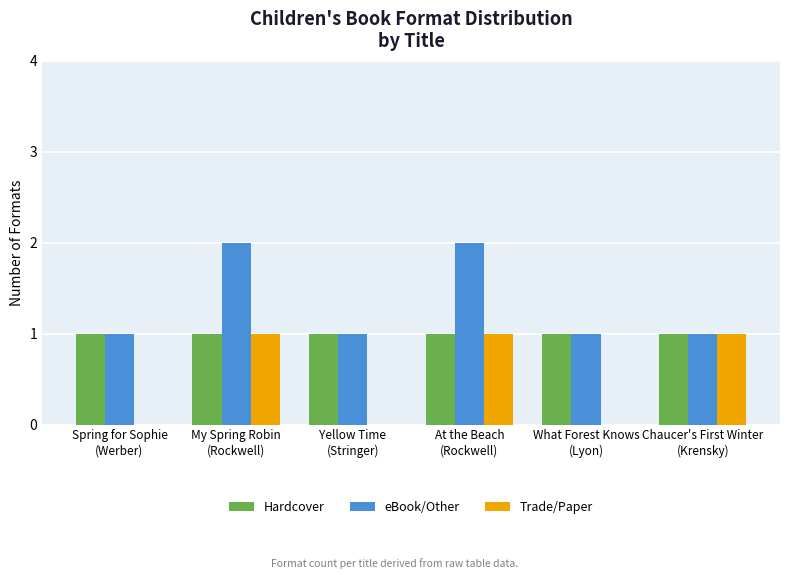

What is the sum of the Hardcover values at What Forest Knows
(Lyon) and Spring for Sophie
(Werber)?

2